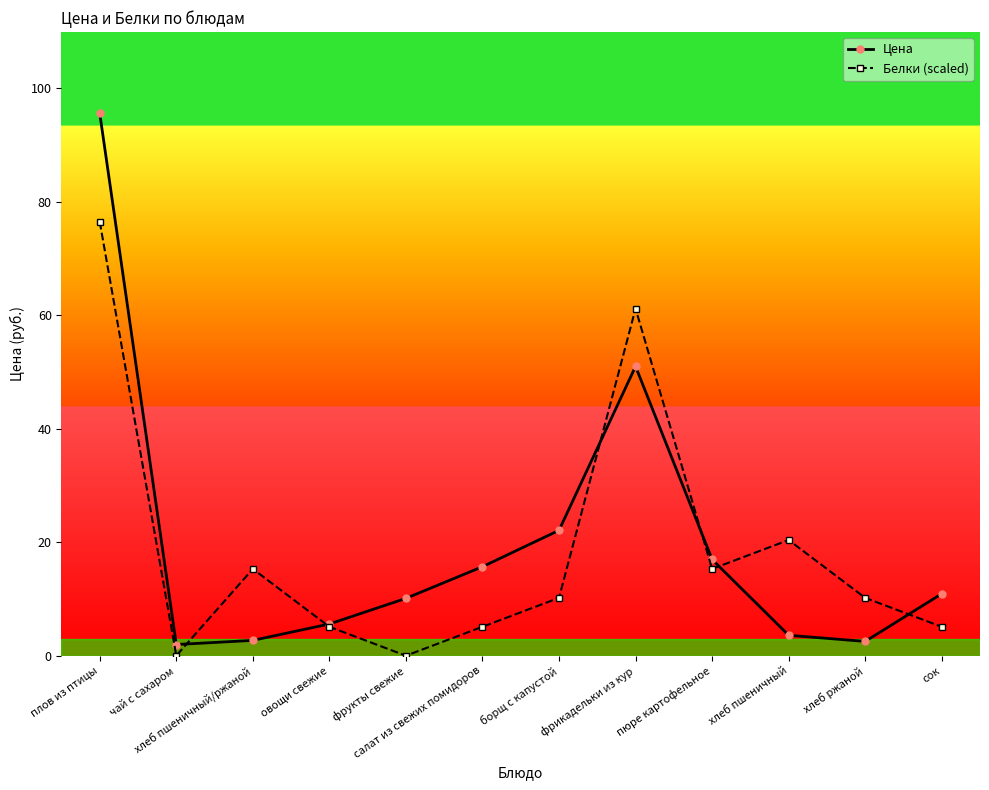

Which category has the highest value in the Белки (scaled) series?

плов из птицы